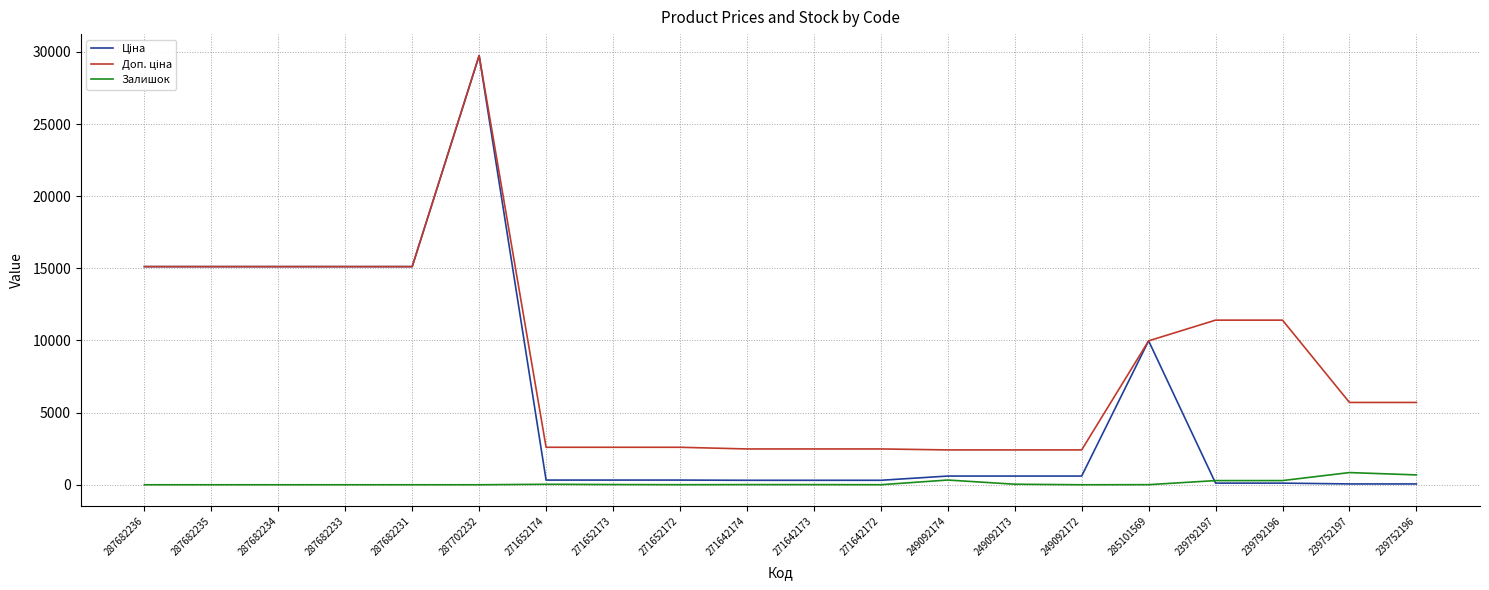

At which category is the sum across all series the highest?

287702232